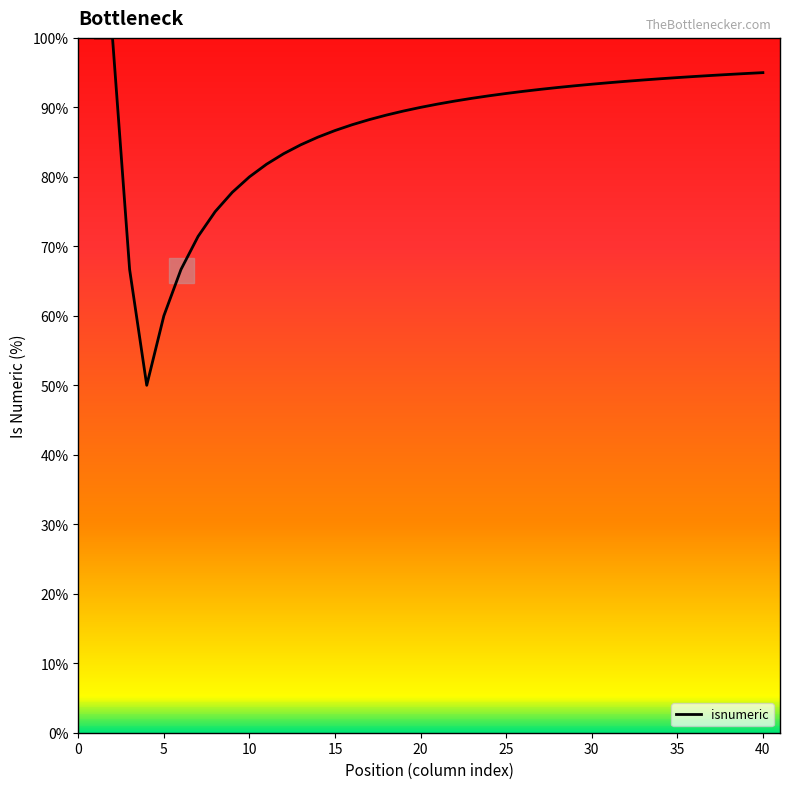

What is the smallest value displayed?

50.0